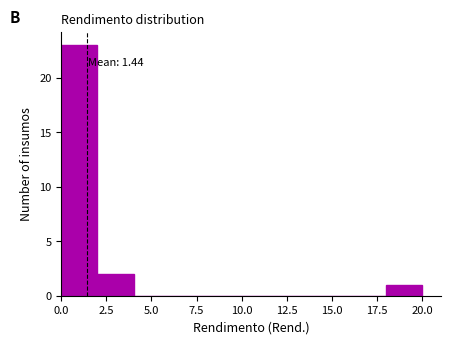

Read against the x-axis, roughly where is the centre of the tallest bar?

1.0